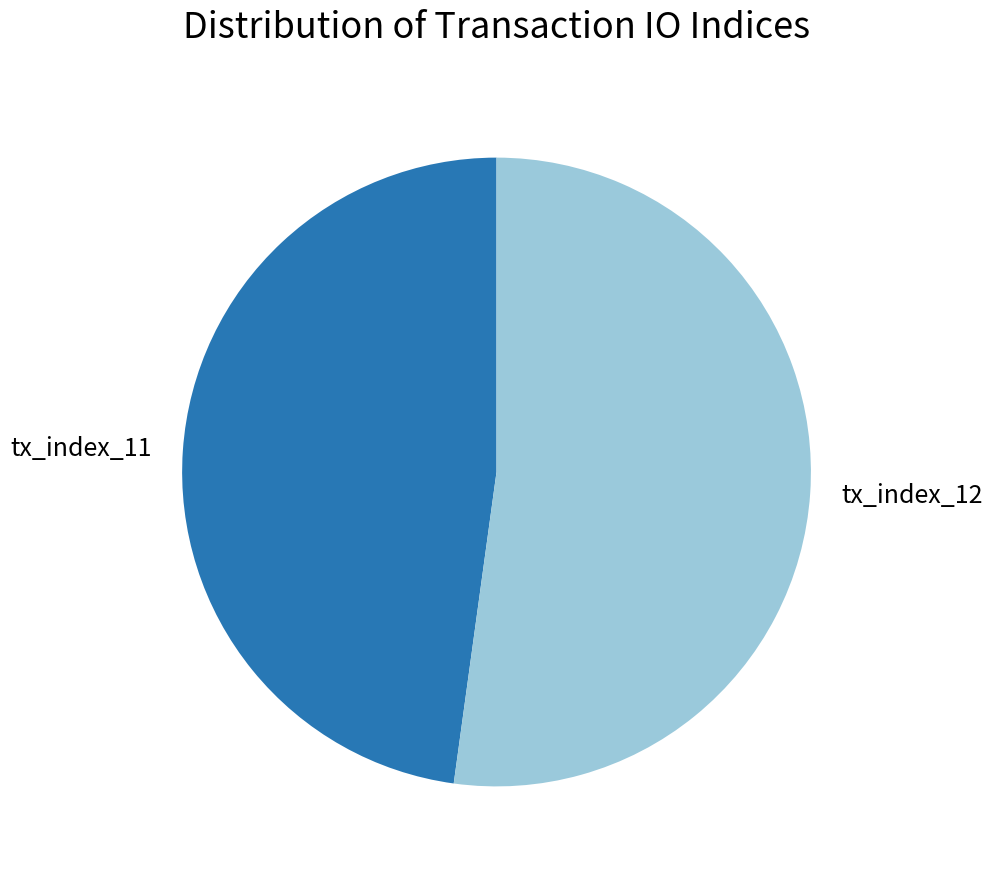

The tx_index_11 slice represents 59% of the pie. True or false?

False